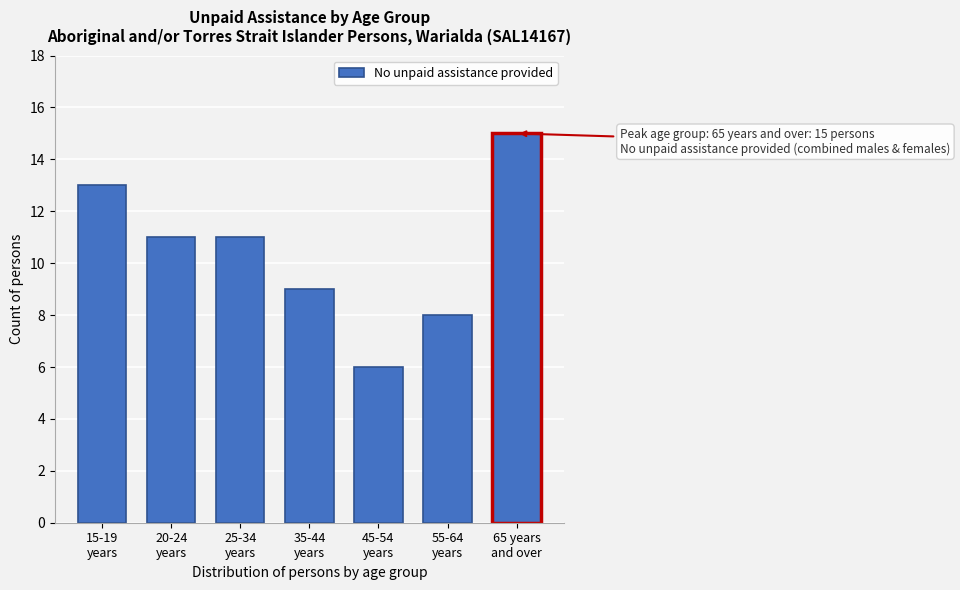

Reading left to right, transcribe all the data shown in this chart.

13	11	11	9	6	8	15